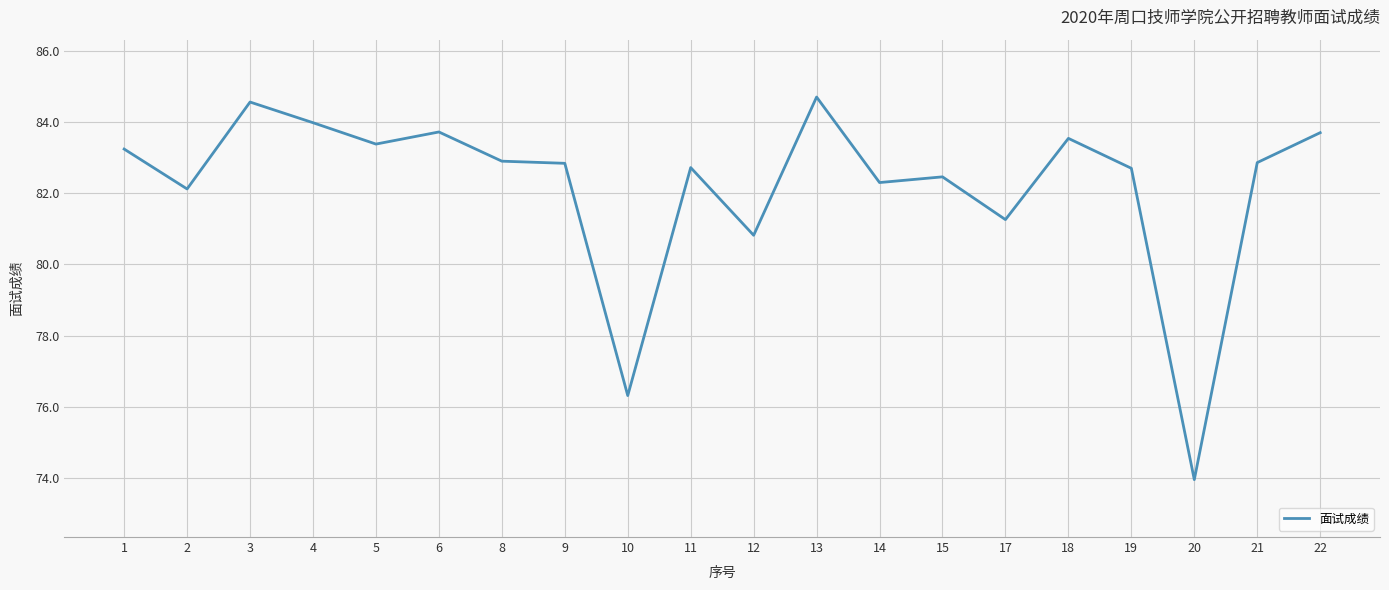

The chart shows a value of 119.2 at 17. True or false?

False